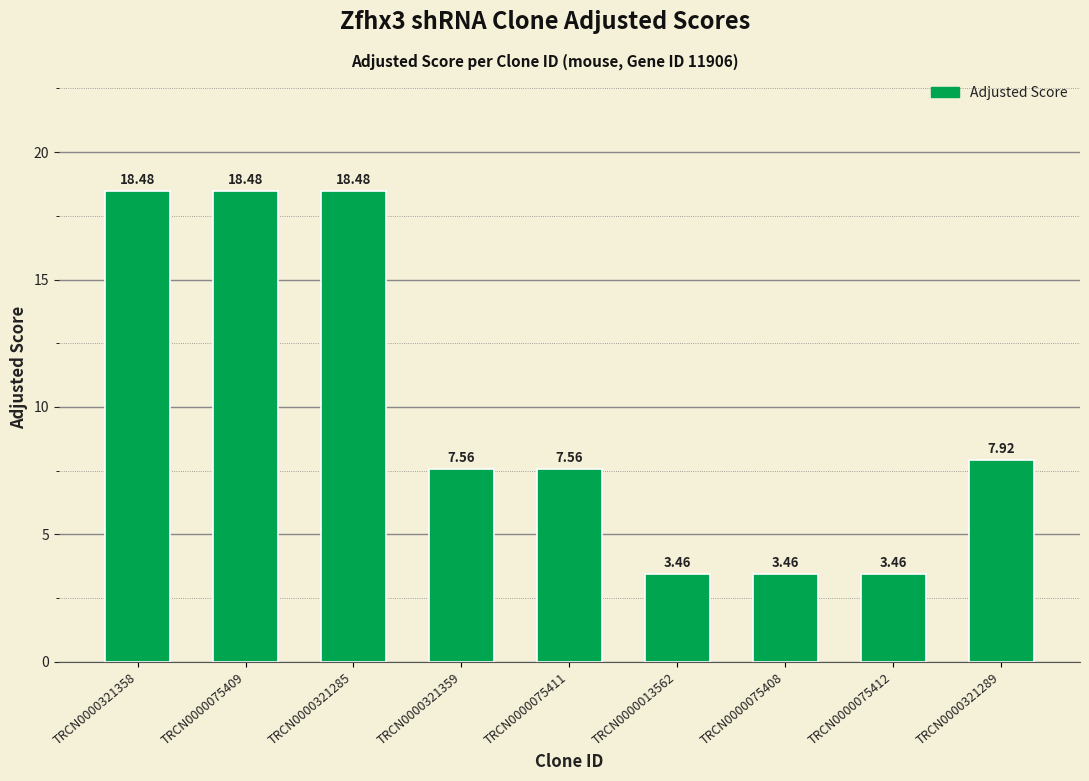

What value does the data have at TRCN0000321358?

18.5